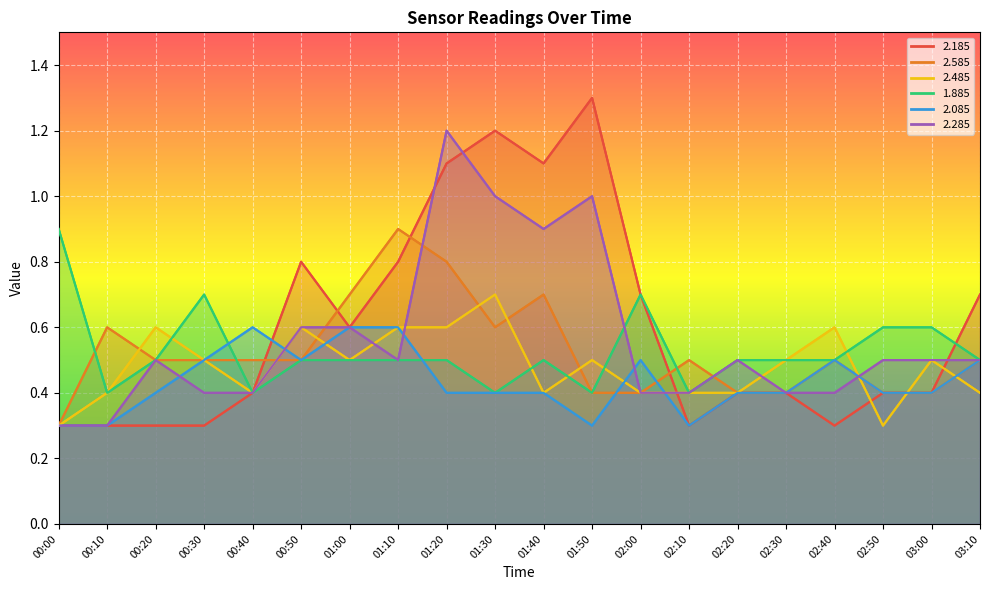

Is the value of 2.585 at 02:00 greater than the value of 2.085 at 00:00?

Yes